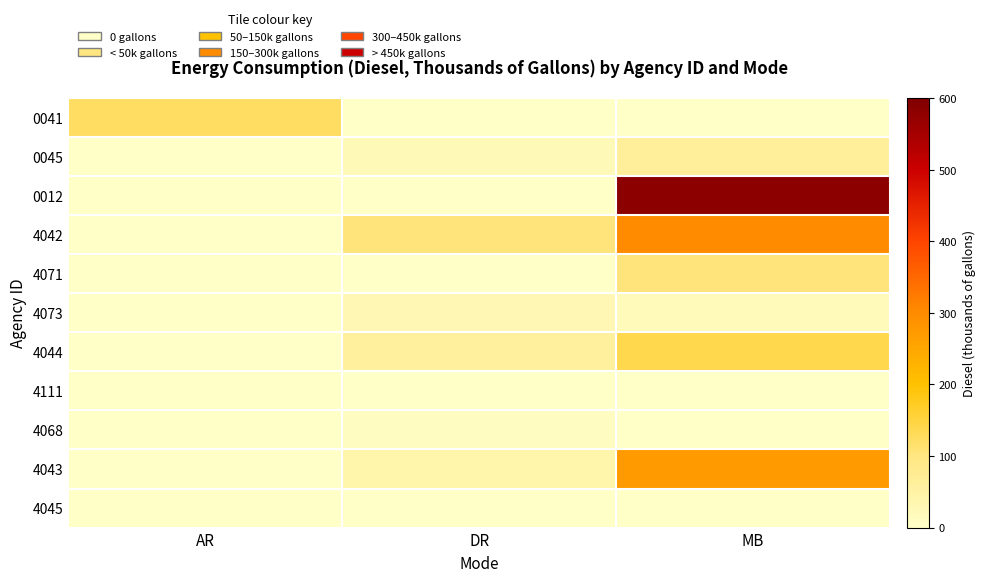

Which series has the largest total across all categories?

0012